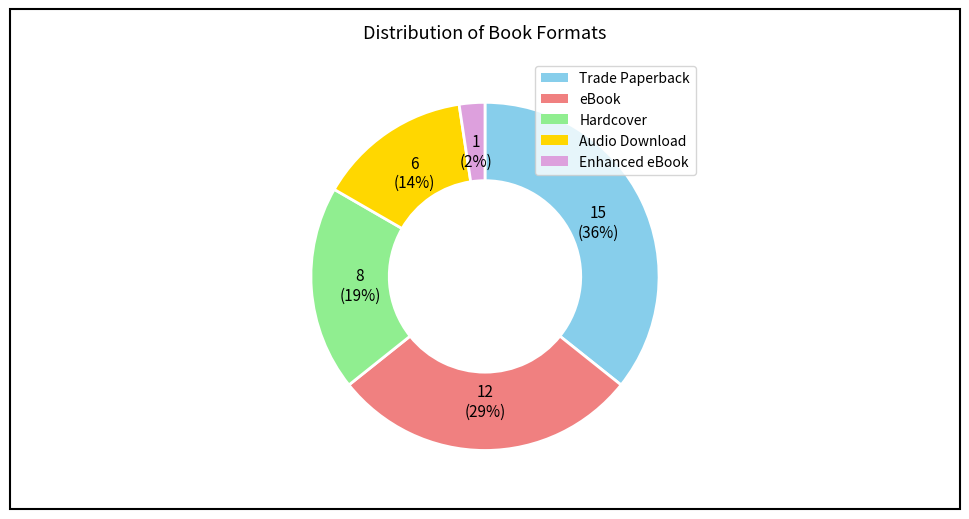

True or false: Hardcover accounts for 19% of the total.

True